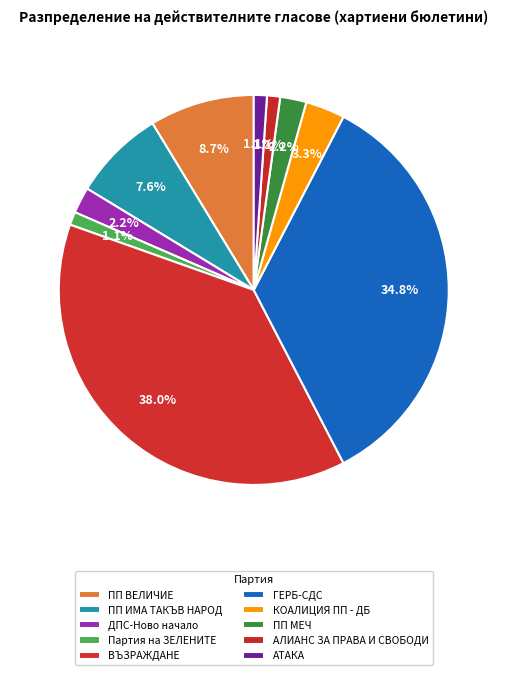

Rank the categories by value from highest to lowest.

ВЪЗРАЖДАНЕ, ГЕРБ-СДС, ПП ВЕЛИЧИЕ, ПП ИМА ТАКЪВ НАРОД, КОАЛИЦИЯ ПП - ДБ, ДПС-Ново начало, ПП МЕЧ, Партия на ЗЕЛЕНИТЕ, АЛИАНС ЗА ПРАВА И СВОБОДИ, АТАКА